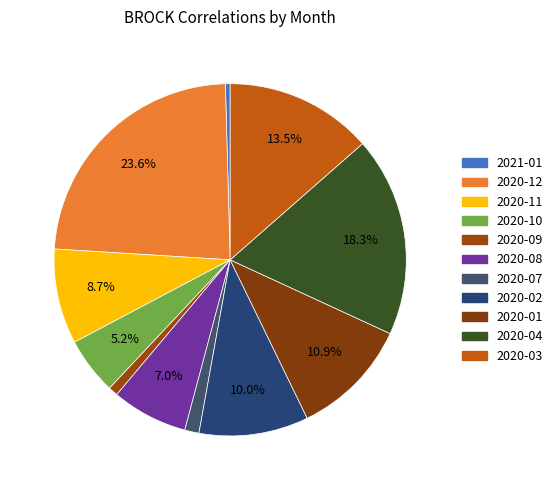

To the nearest percent, what is the average slice percentage?

9%